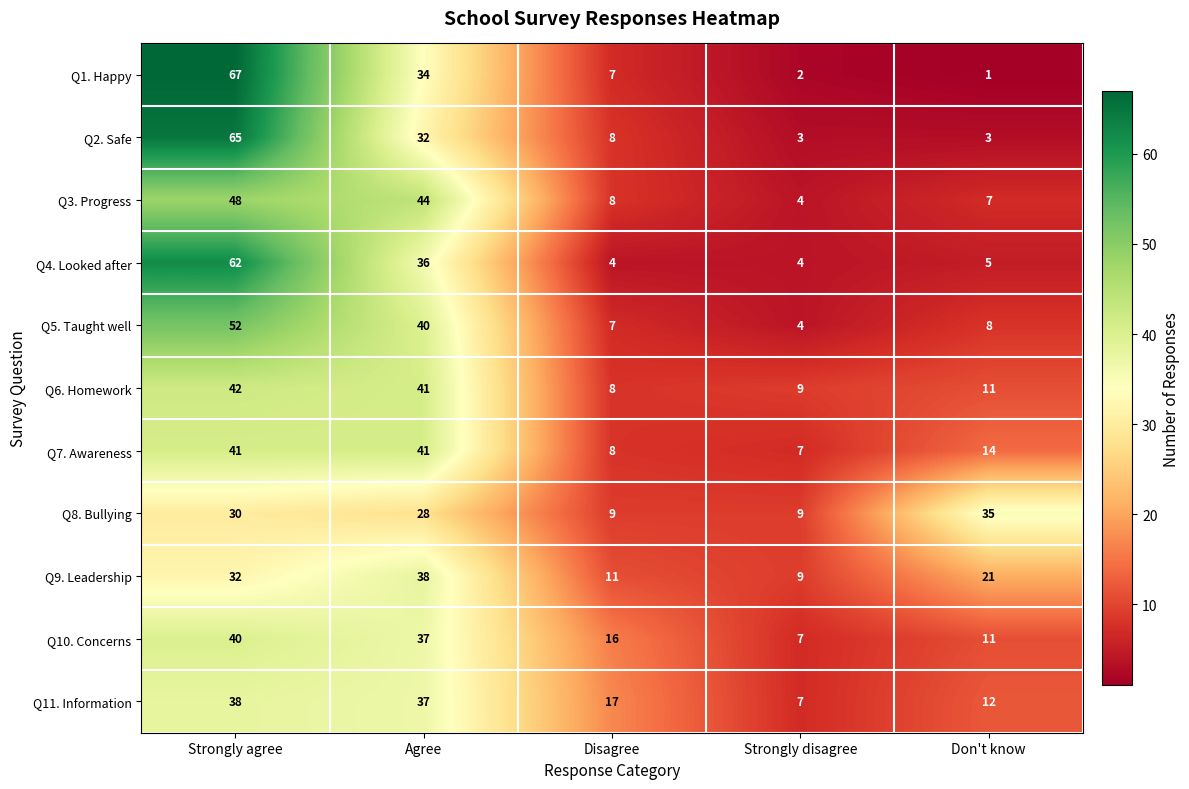

Which series has the widest spread of values?

Q1. Happy